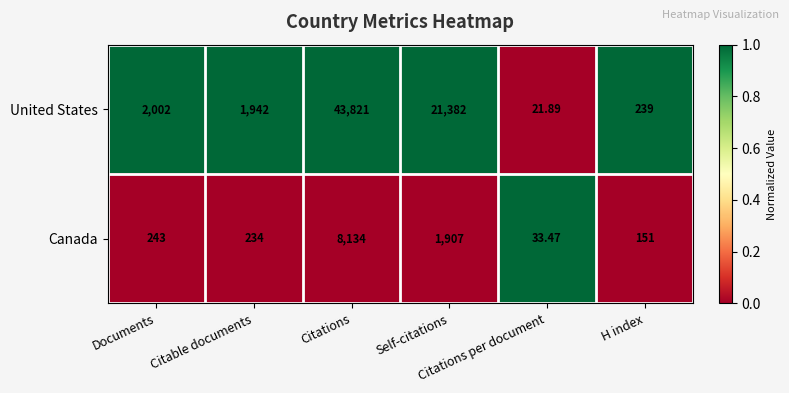

How many data points does each series have?

6